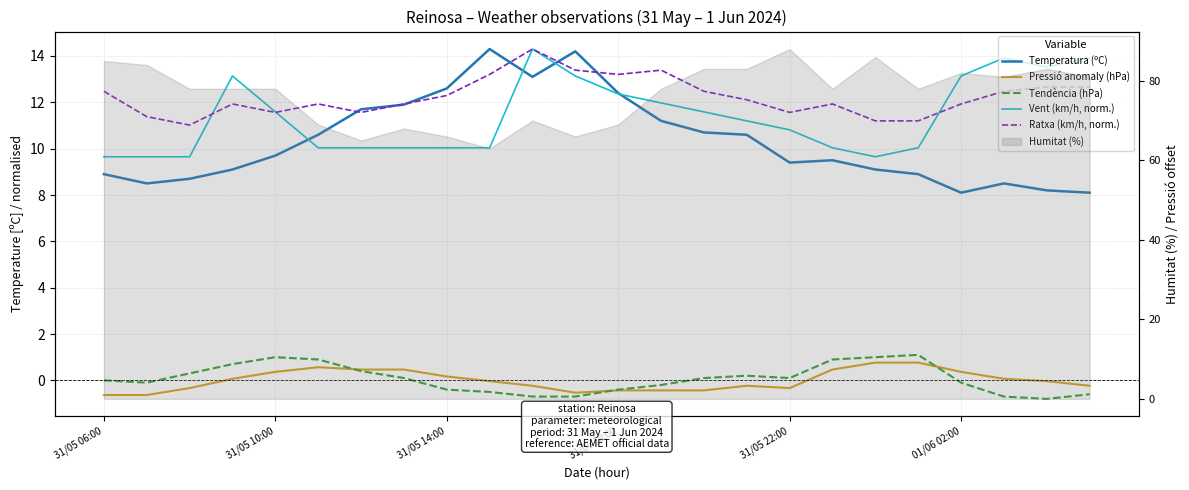

What is the approximate value of Ratxa (km/h, norm.) at 19?

11.2